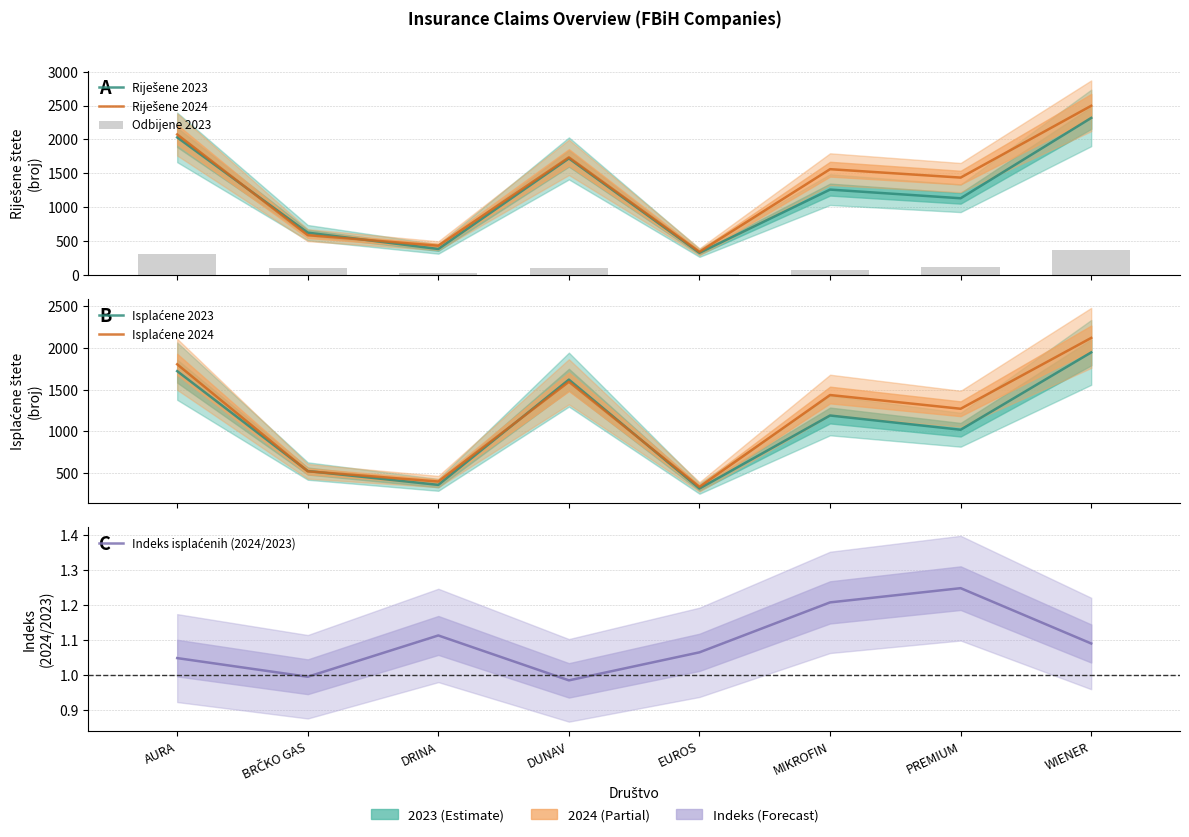

What position from the right is EUROS?

4